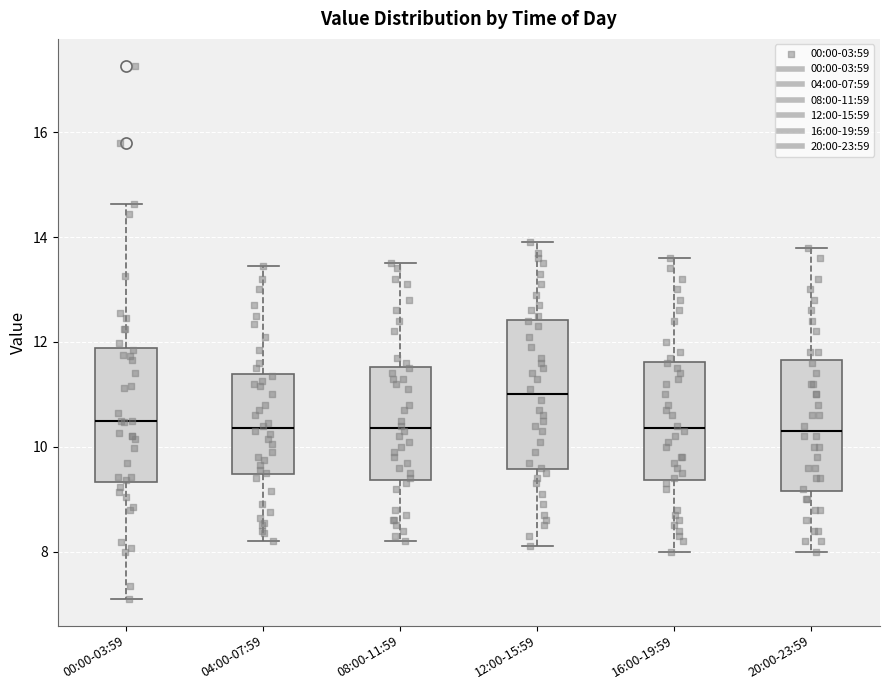

Reading left to right, read every box against the y-axis: the position of its median line, the range the box covers, and the ends of its whiskers. The values are not printed on the chart, so give them approximately, as read against the axis.

00:00-03:59: median 10.4, box 9.4 to 11.8, whiskers 7.2 to 14.6
04:00-07:59: median 10.4, box 9.4 to 11.4, whiskers 8.2 to 13.4
08:00-11:59: median 10.4, box 9.4 to 11.6, whiskers 8.2 to 13.6
12:00-15:59: median 11.0, box 9.6 to 12.4, whiskers 8.2 to 14.0
16:00-19:59: median 10.4, box 9.4 to 11.6, whiskers 8.0 to 13.6
20:00-23:59: median 10.4, box 9.2 to 11.6, whiskers 8.0 to 13.8